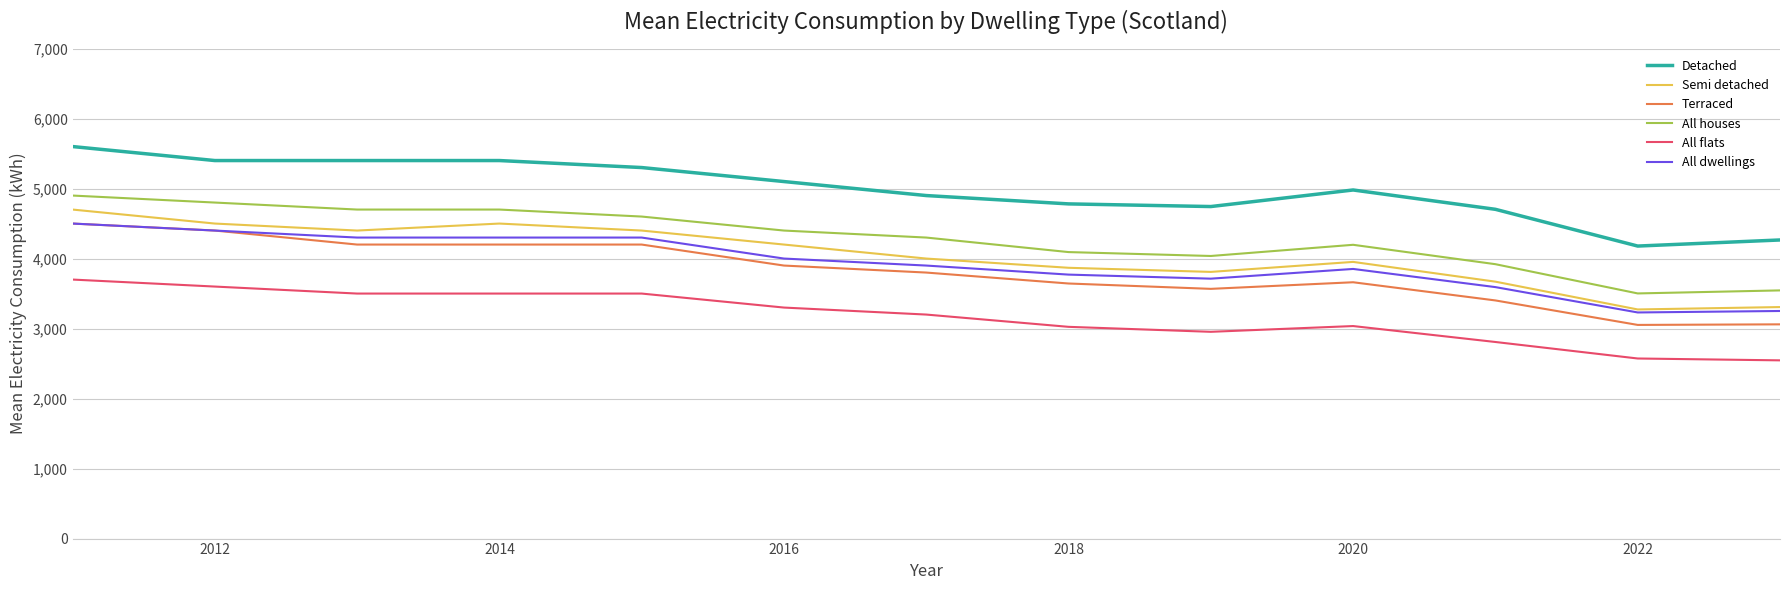

What is the maximum value for All houses?

4900.0